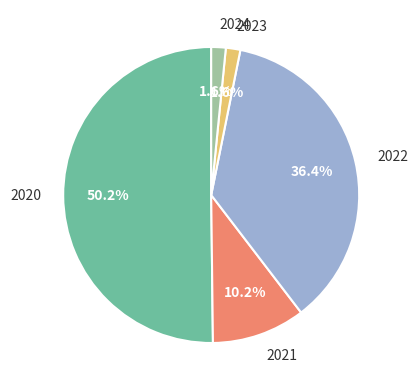

To the nearest percent, what percentage of the pie is 2024?

2%